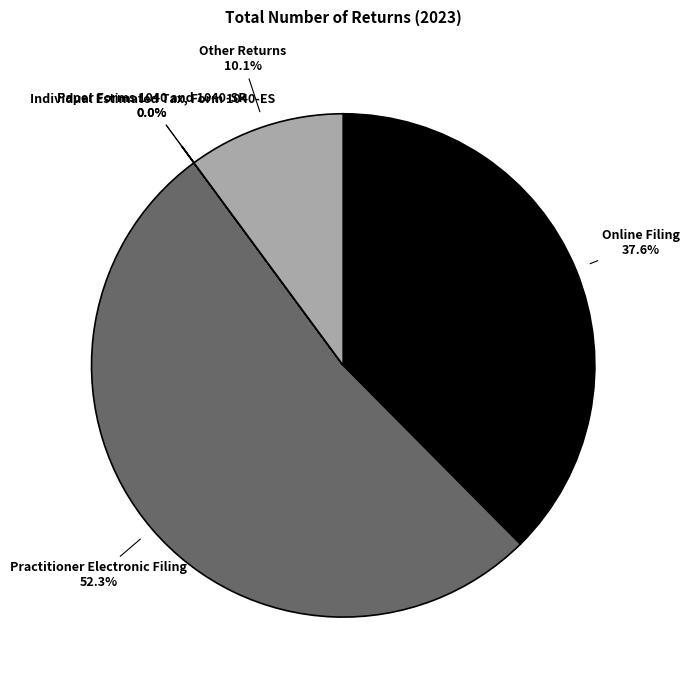

To the nearest percent, what is the difference between the largest and smallest slice percentages?

52%